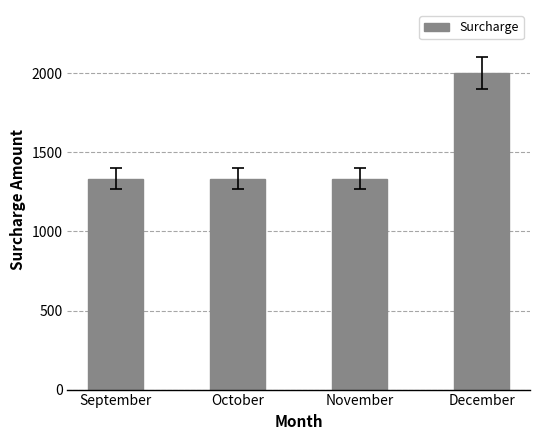

At which category does the chart reach its peak across all series?

December